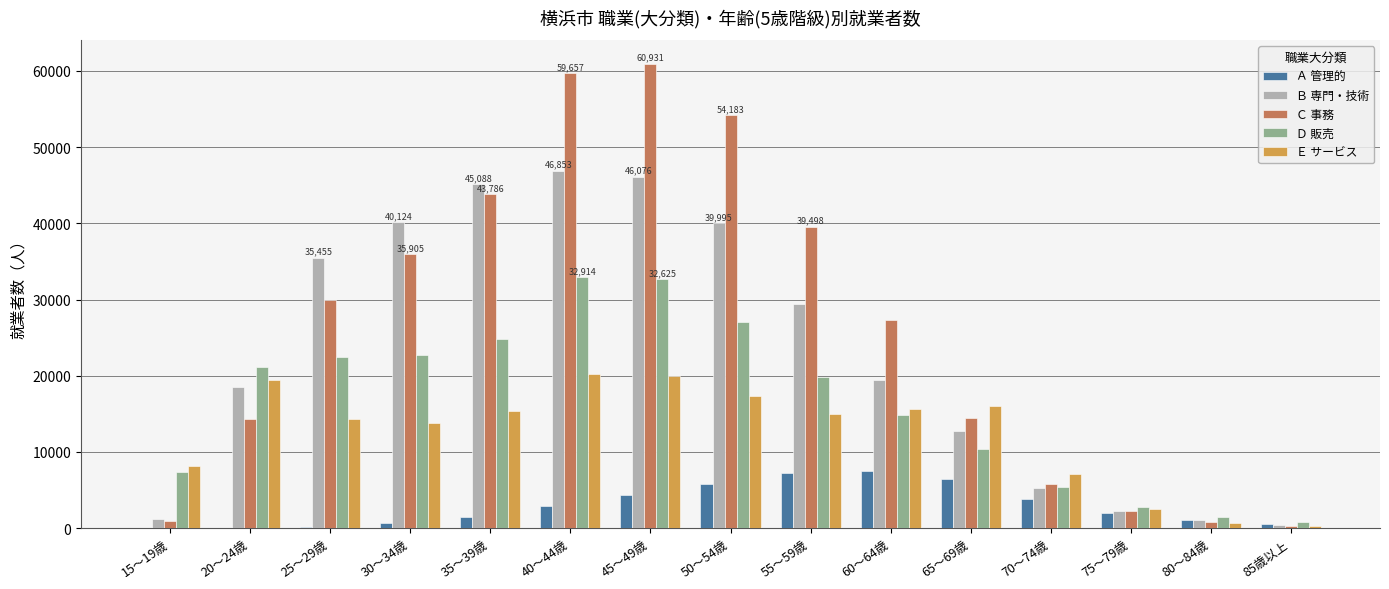

Which series changed the most between 35～39歳 and 75～79歳?

Ｂ 専門・技術